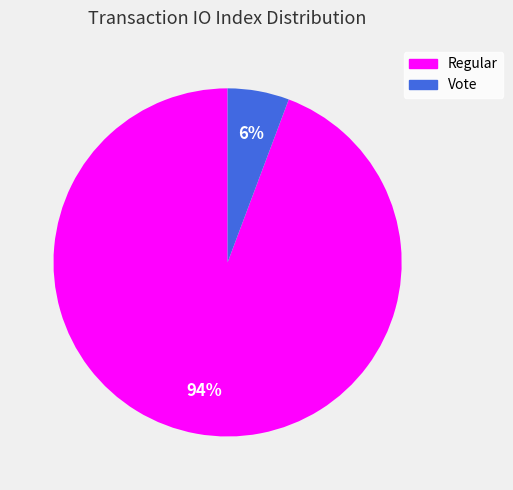

Which has a higher value, Vote or Regular?

Regular